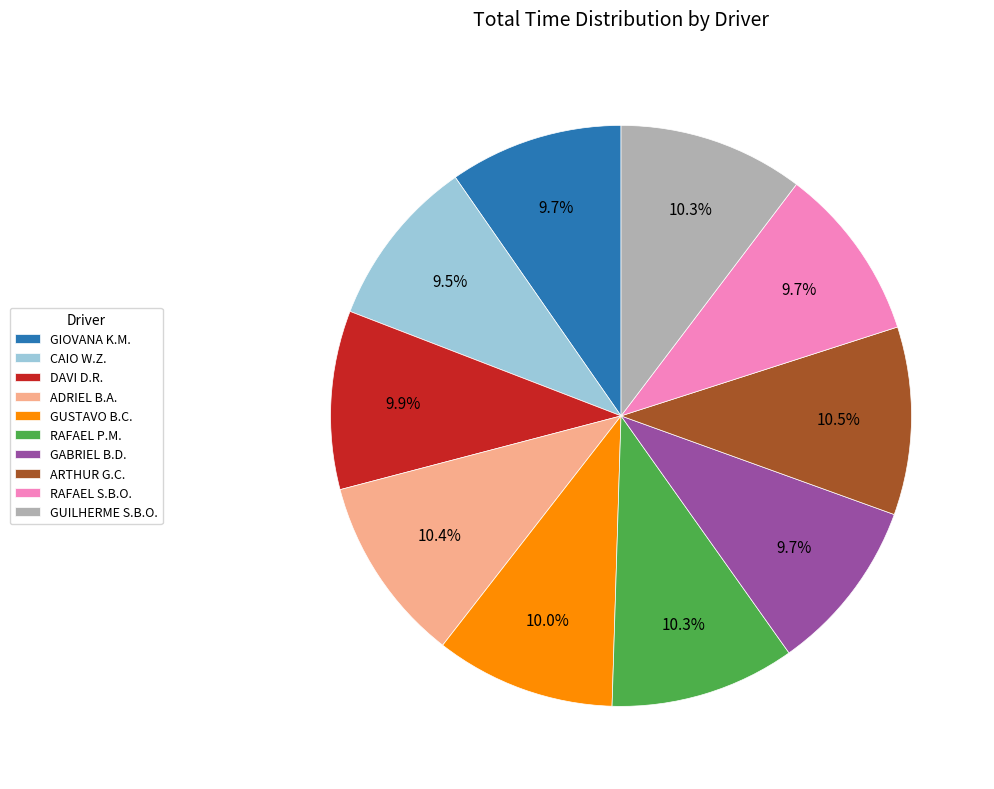

Approximately how many times larger is the value at GABRIEL B.D. compared to GUILHERME S.B.O.?

0.9